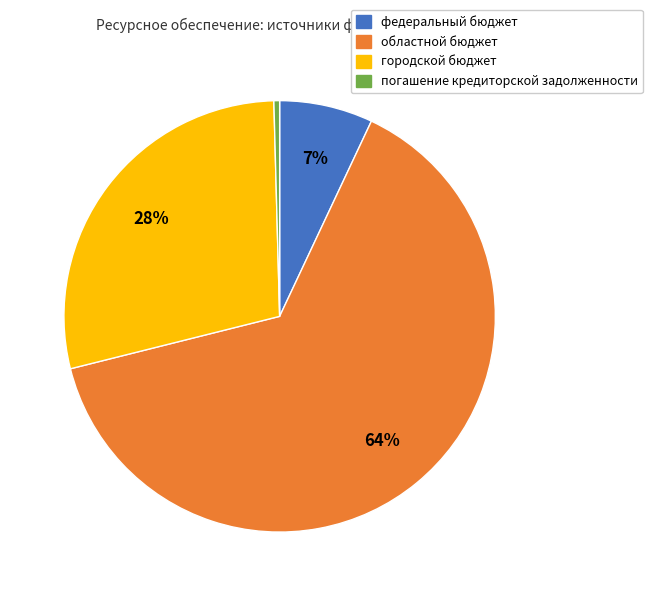

Between погашение кредиторской задолженности and областной бюджет, which is larger?

областной бюджет